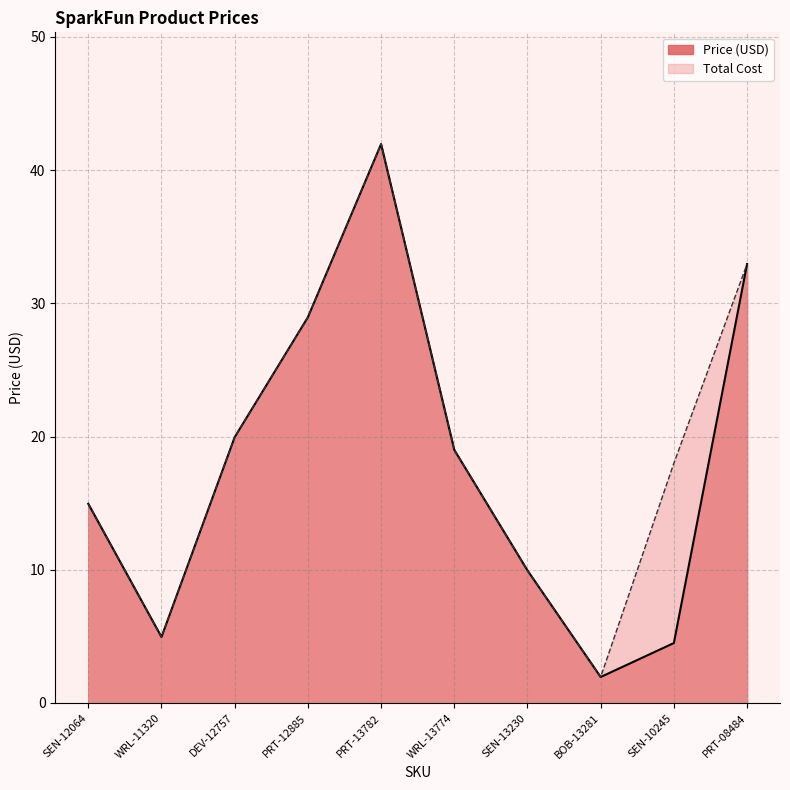

What is the difference between the maximum and second lowest values in the Price (USD) series?

37.5